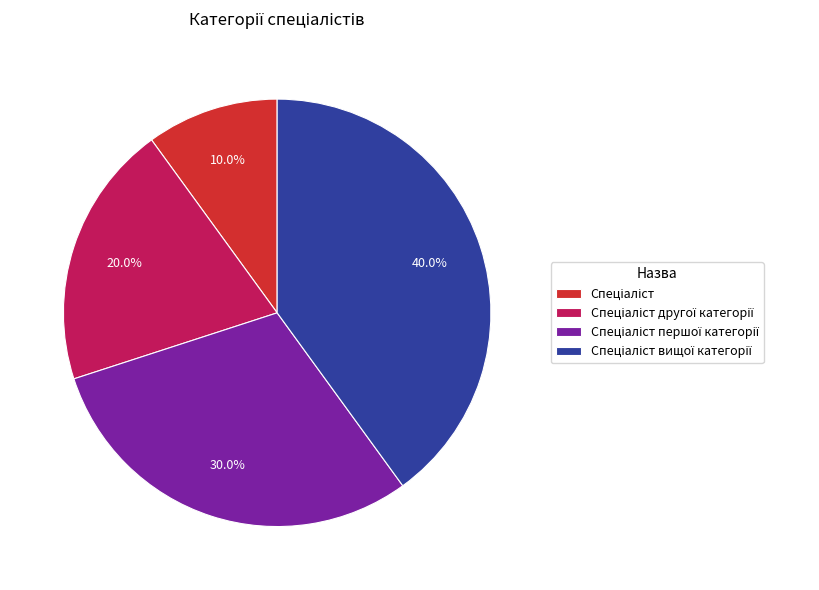

Does any single category account for the majority?

No